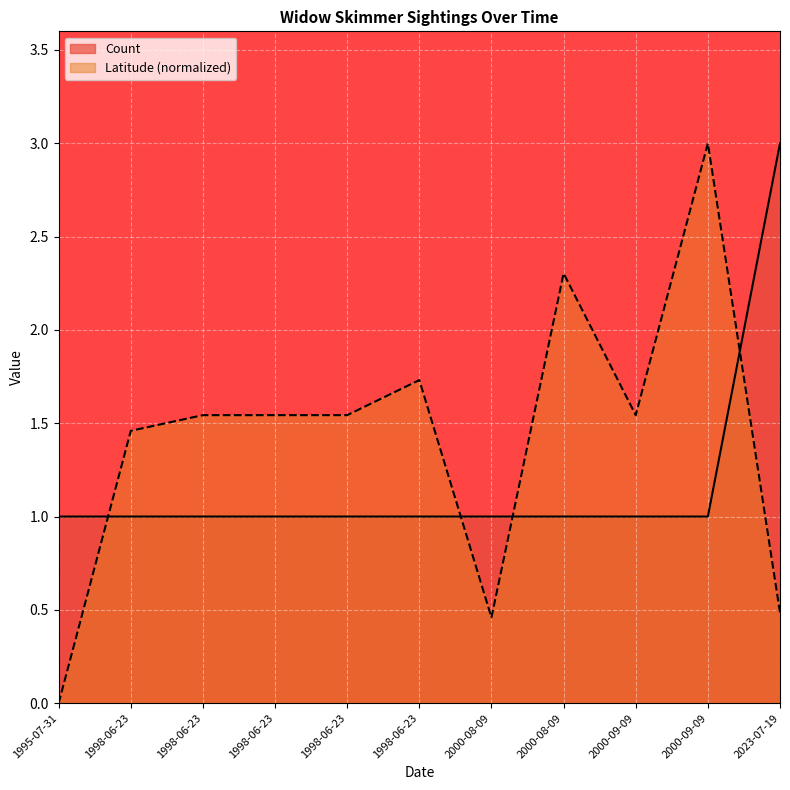

At which label is the value closest to 2?

1995-07-31